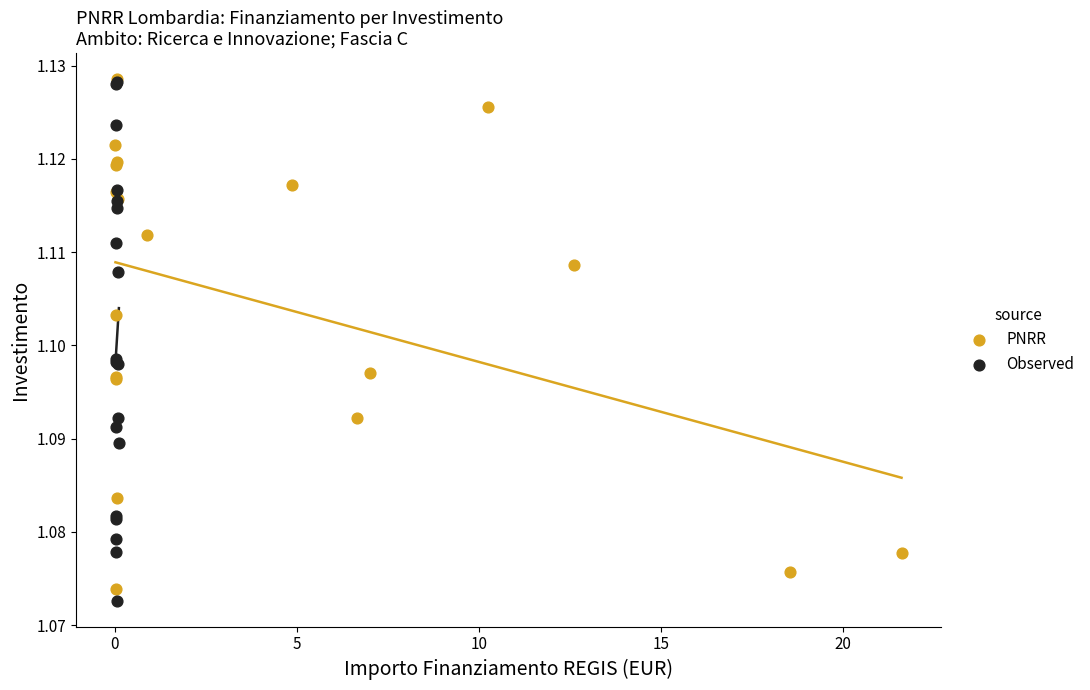

Which series reaches the minimum Y coordinate?

Observed